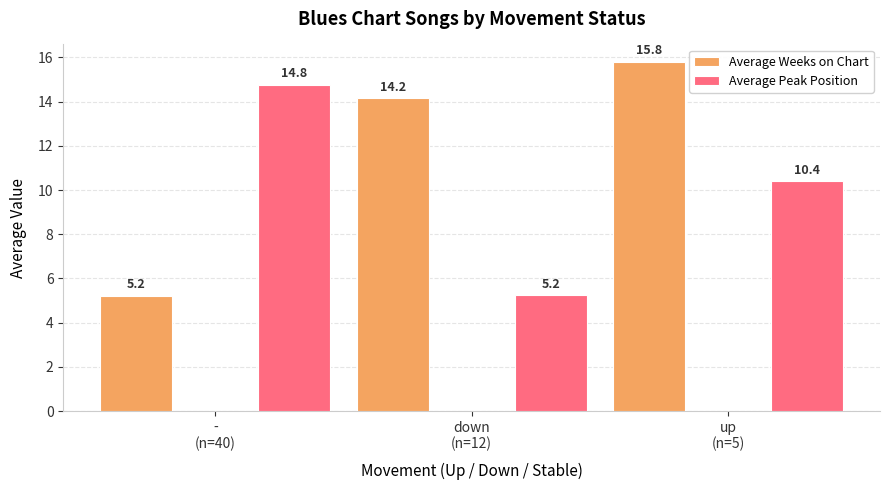

Which series has the largest total across all categories?

Average Weeks on Chart